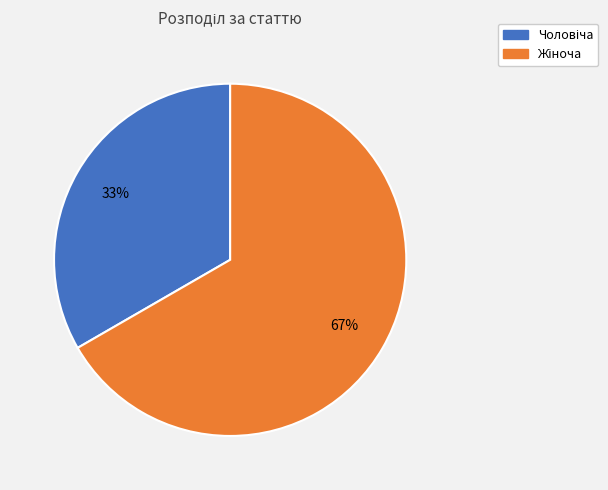

Does any single category account for the majority?

Yes